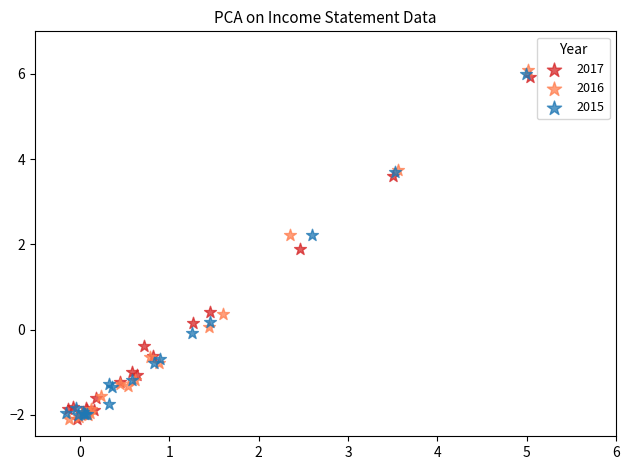

Which series has the largest Y range (max minus min)?

2016